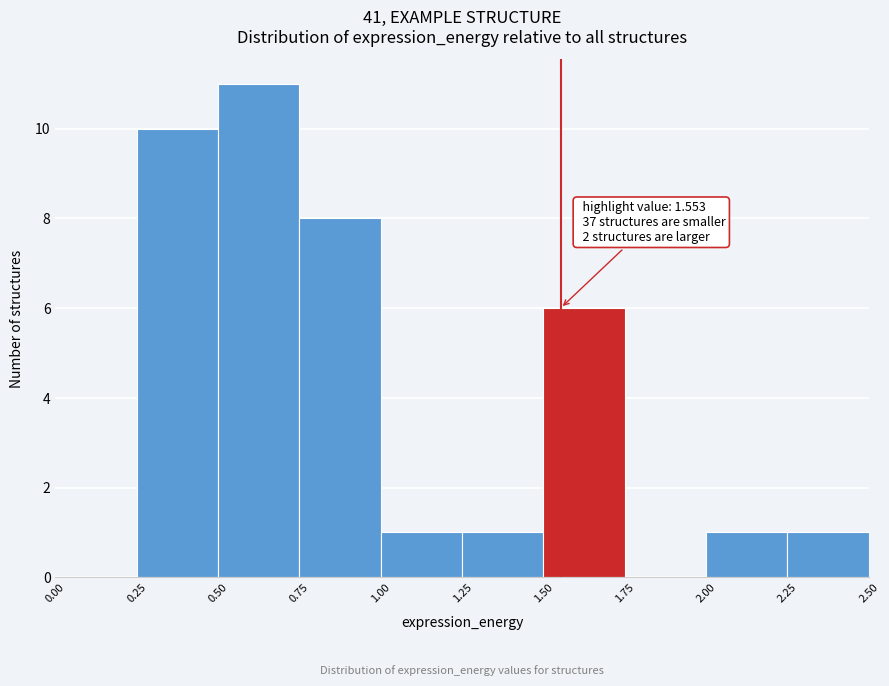

Which range on the x-axis has the tallest bar?

0.50 to 0.75